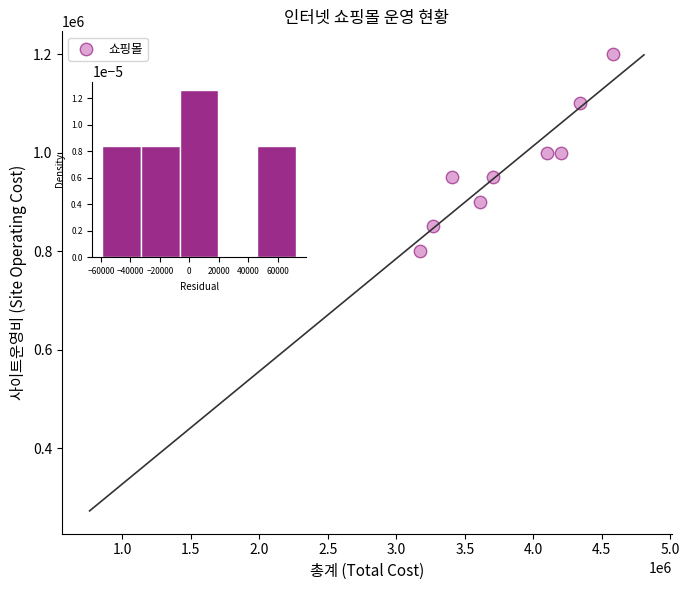

What is the average Y value?

972222